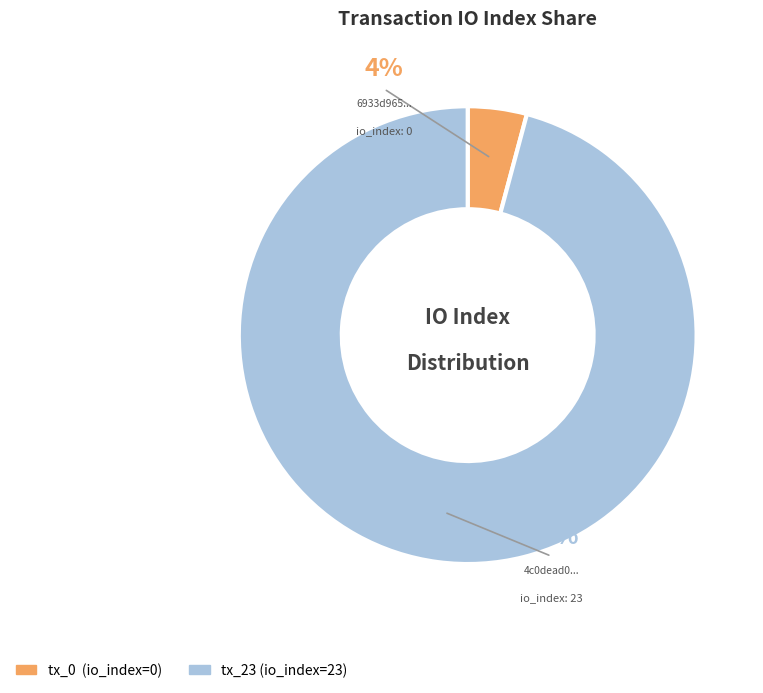

Which has a higher value, tx_23 (io_index=23) or tx_0 (io_index=0)?

tx_23 (io_index=23)